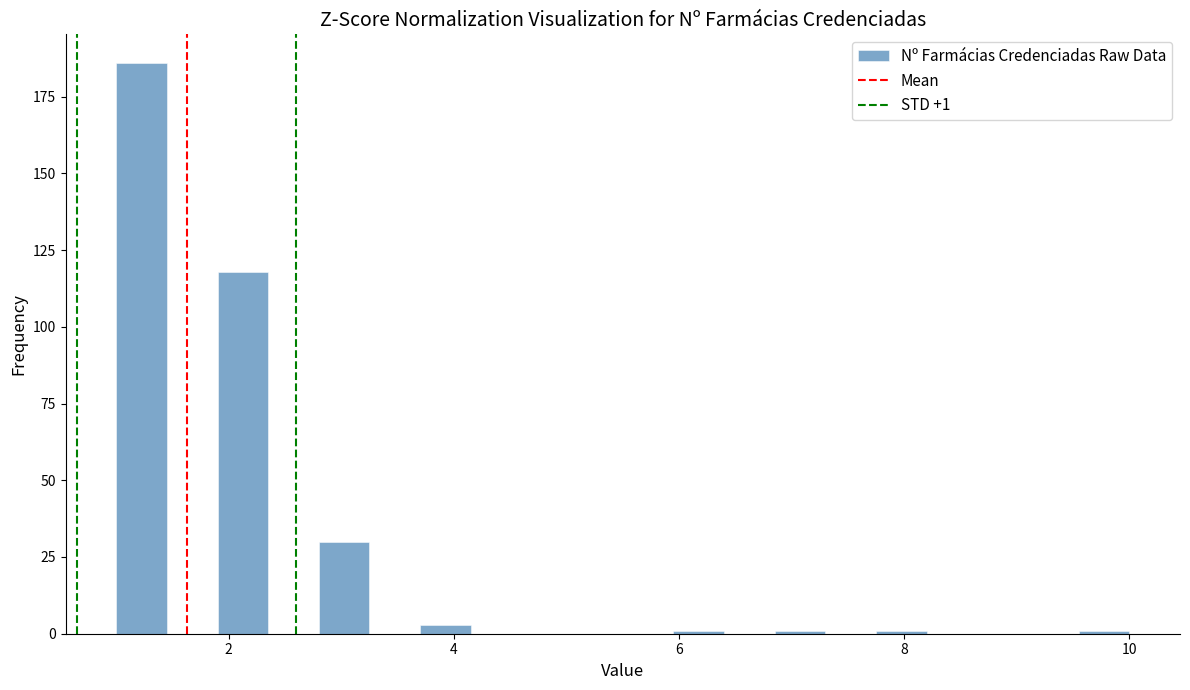

Around what value on the x-axis is the tallest bar? Give the approximate position of its centre, as read against the axis.

1.2